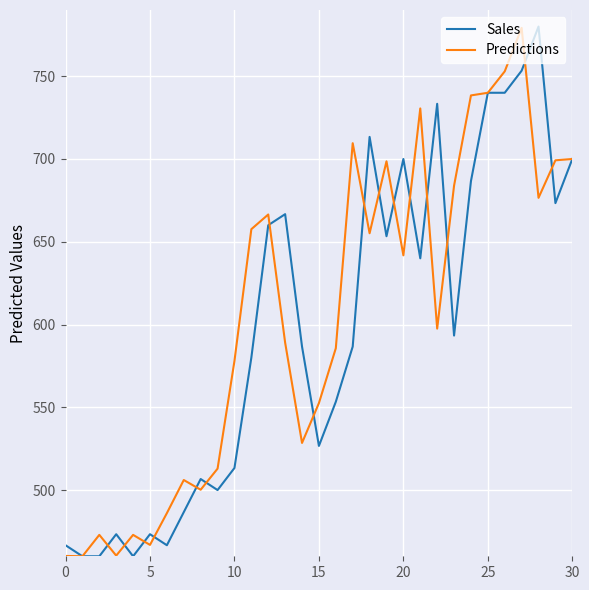

What is the highest value of the Predictions series?

779.2